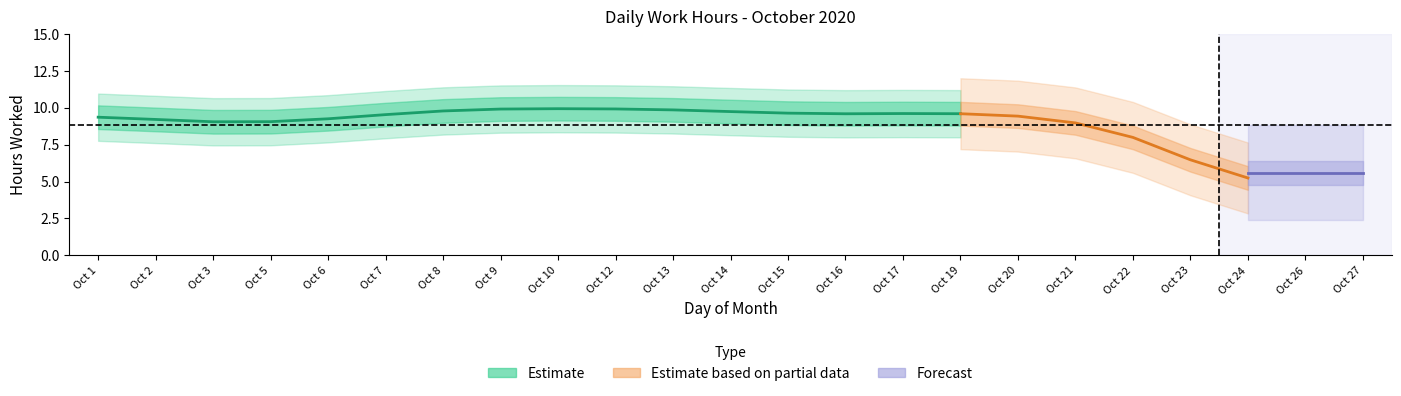

Between 5 and 19, which is larger?

19